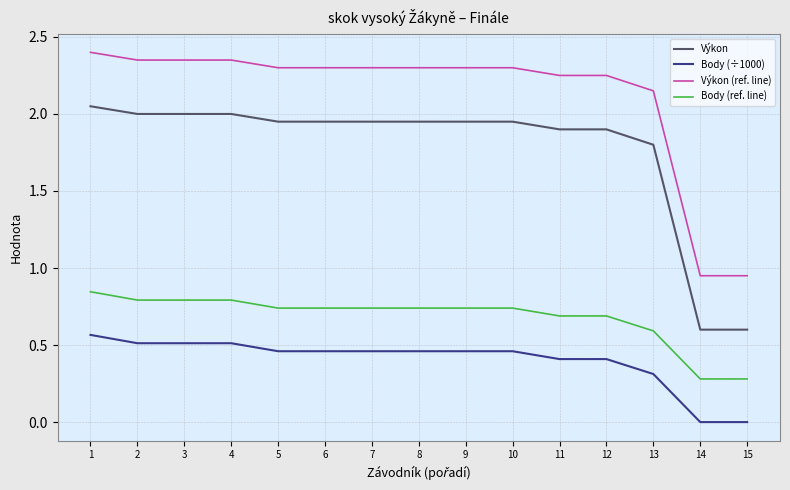

What is the difference between the second highest and second lowest values in the Výkon (ref. line) series?

1.4